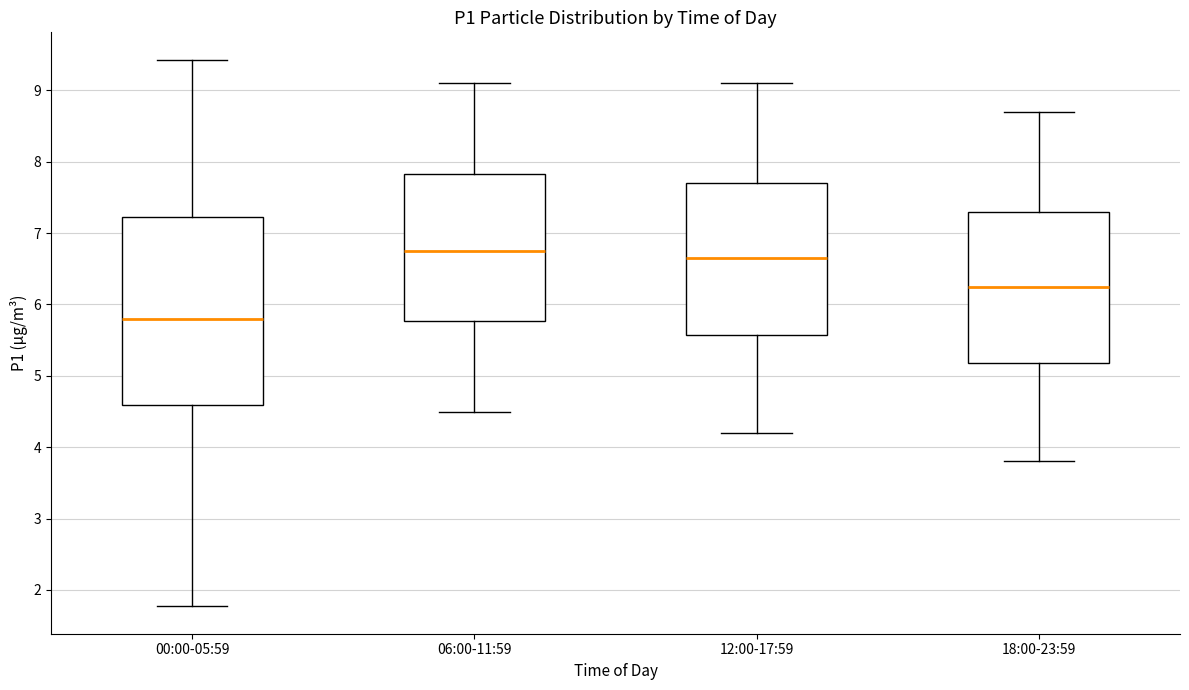

Reading left to right, read every box against the y-axis: the position of its median line, the range the box covers, and the ends of its whiskers. The values are not printed on the chart, so give them approximately, as read against the axis.

00:00-05:59: median 5.8, box 4.6 to 7.2, whiskers 1.8 to 9.4
06:00-11:59: median 6.8, box 5.8 to 7.8, whiskers 4.5 to 9.1
12:00-17:59: median 6.7, box 5.6 to 7.7, whiskers 4.2 to 9.1
18:00-23:59: median 6.3, box 5.2 to 7.3, whiskers 3.8 to 8.7